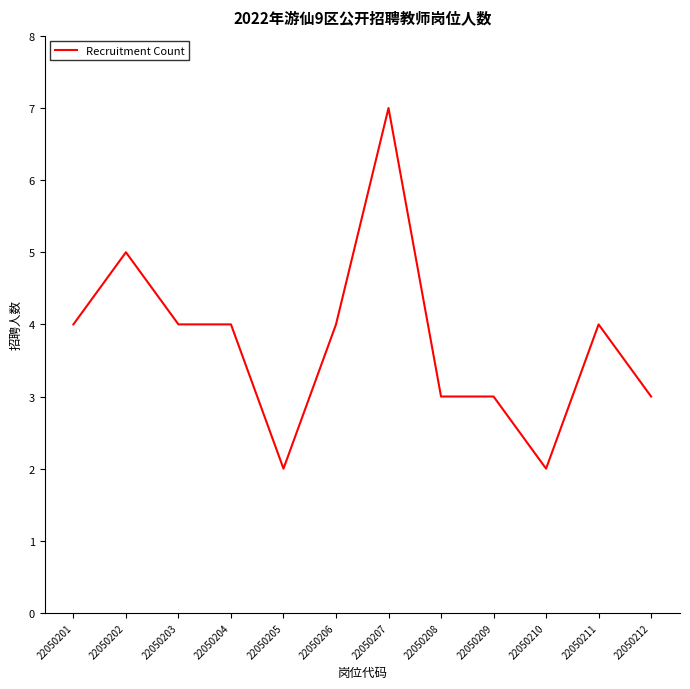

Reading right to left, what are all the values shown in this chart?

3	4	2	3	3	7	4	2	4	4	5	4